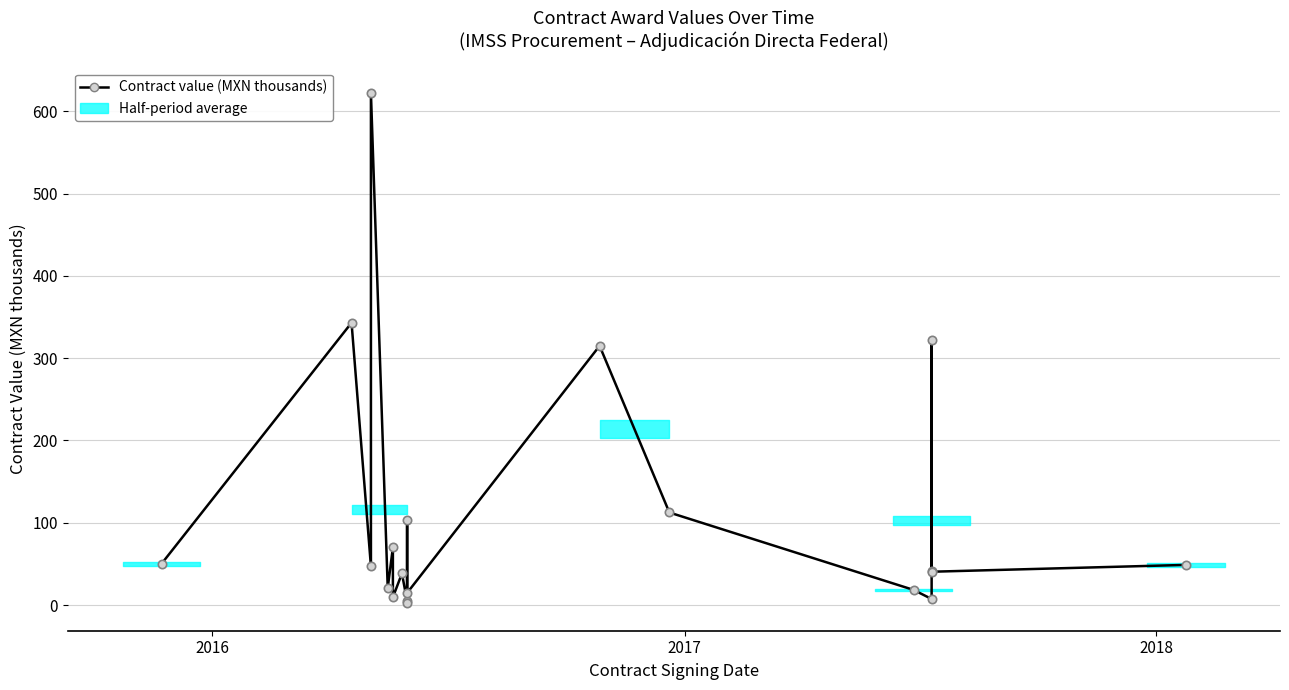

How many series are shown in this chart?

1